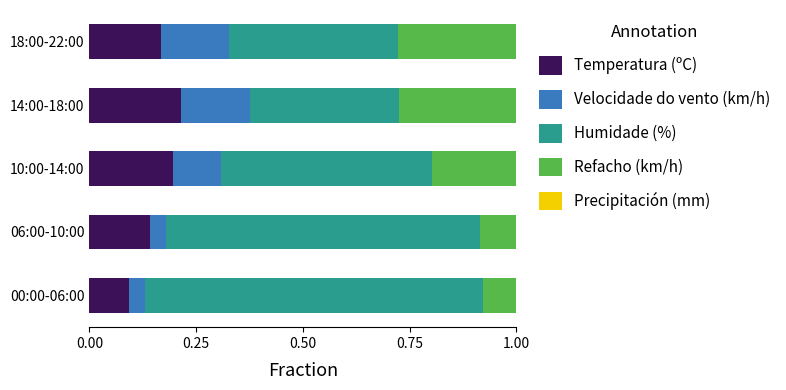

The Temperatura (ºC) series shows 0.2 at 06:00-10:00. True or false?

False